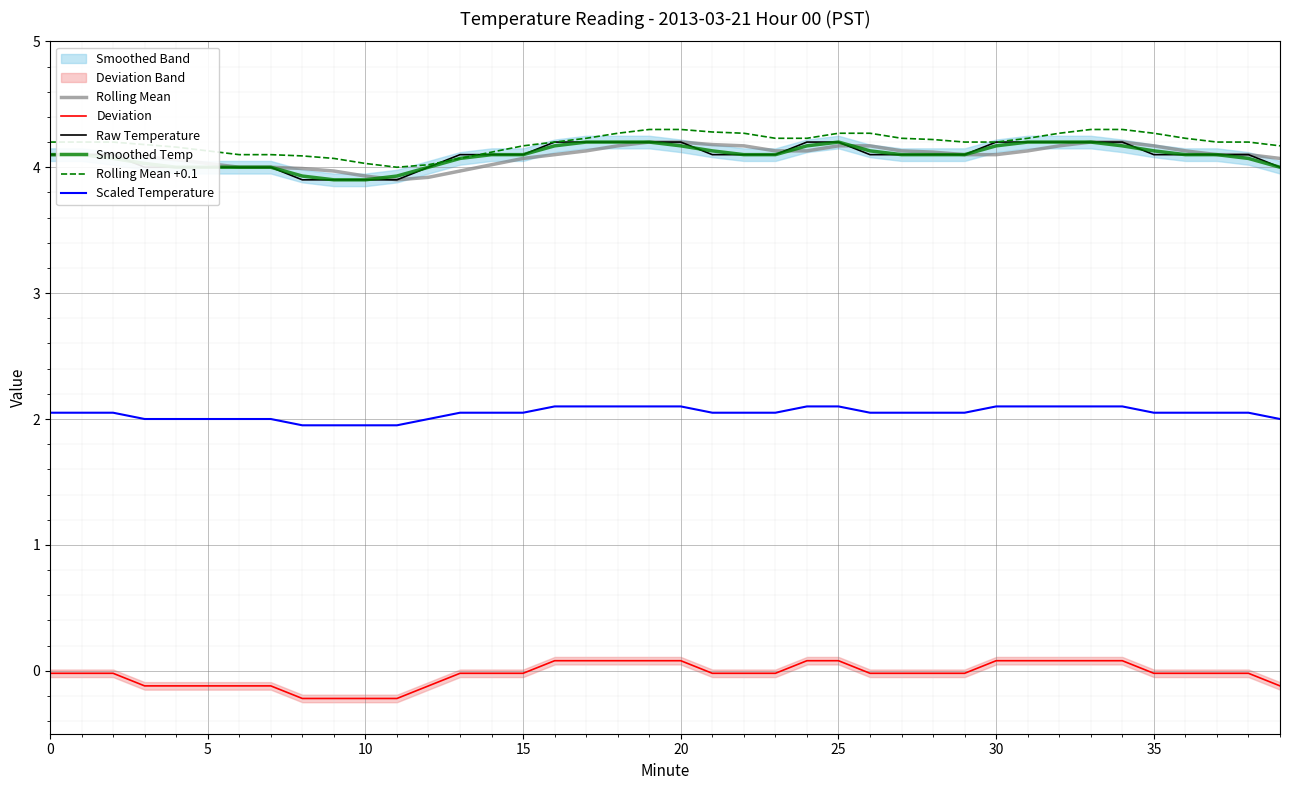

What is the label of the 11th point from the right?

29